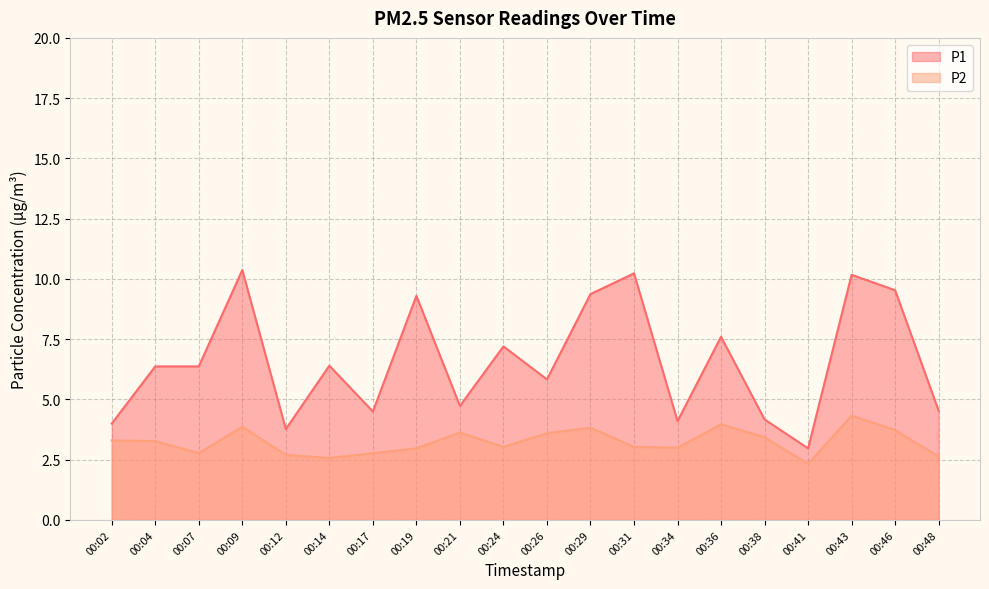

The value of P1 at 00:38 is 1.4. True or false?

False